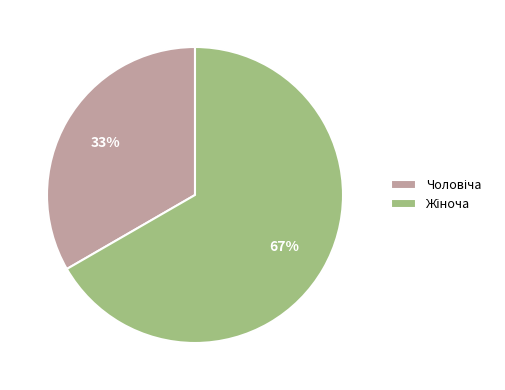

To the nearest percent, what is the average slice percentage?

50%